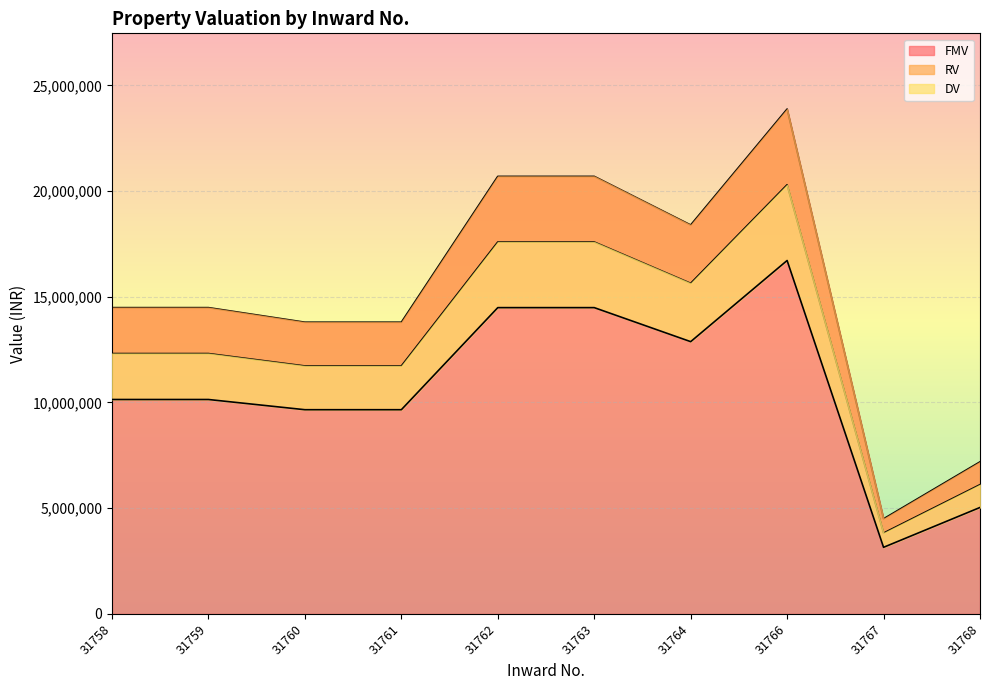

Is it true that DV equals 5148149.6 at 31761?

False